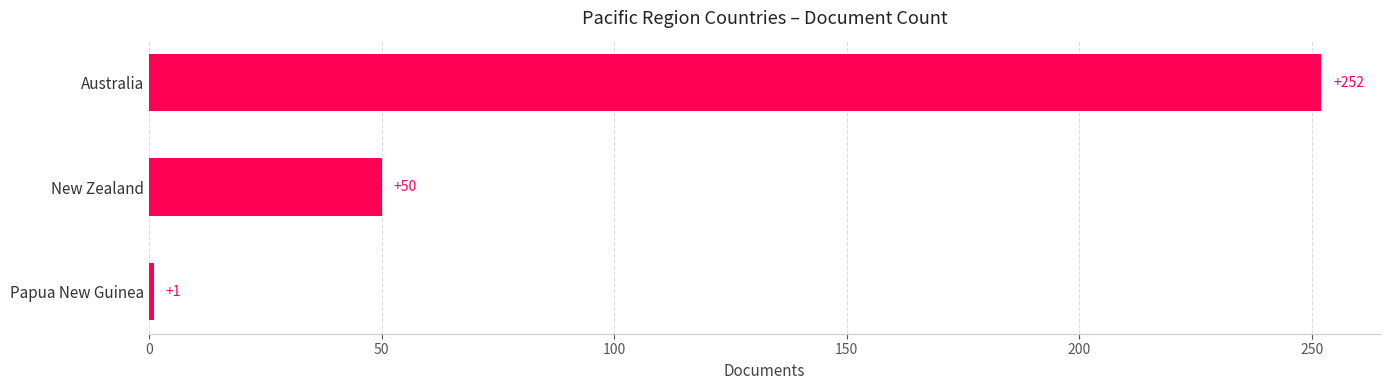

What is the difference between the maximum and minimum values?

251